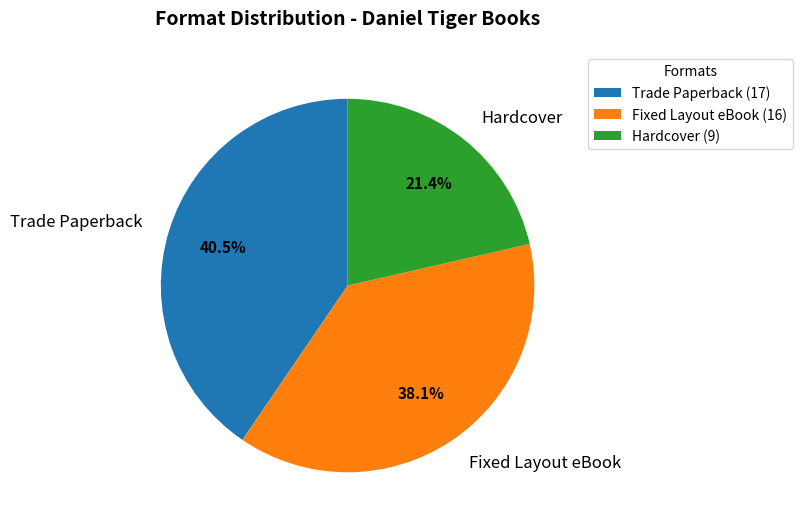

Count the number of slices in the pie.

3